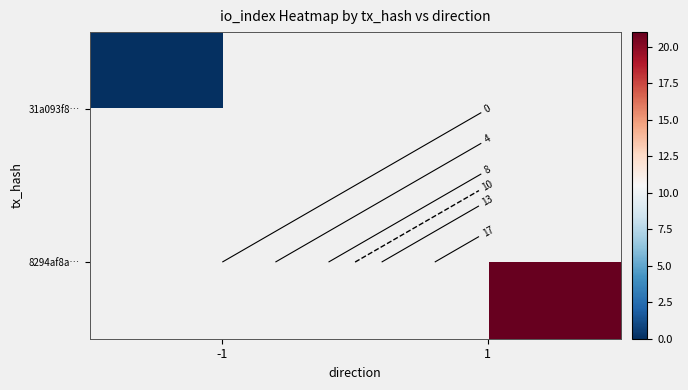

Where is 31a093f8… nearest to the value 0?

-1